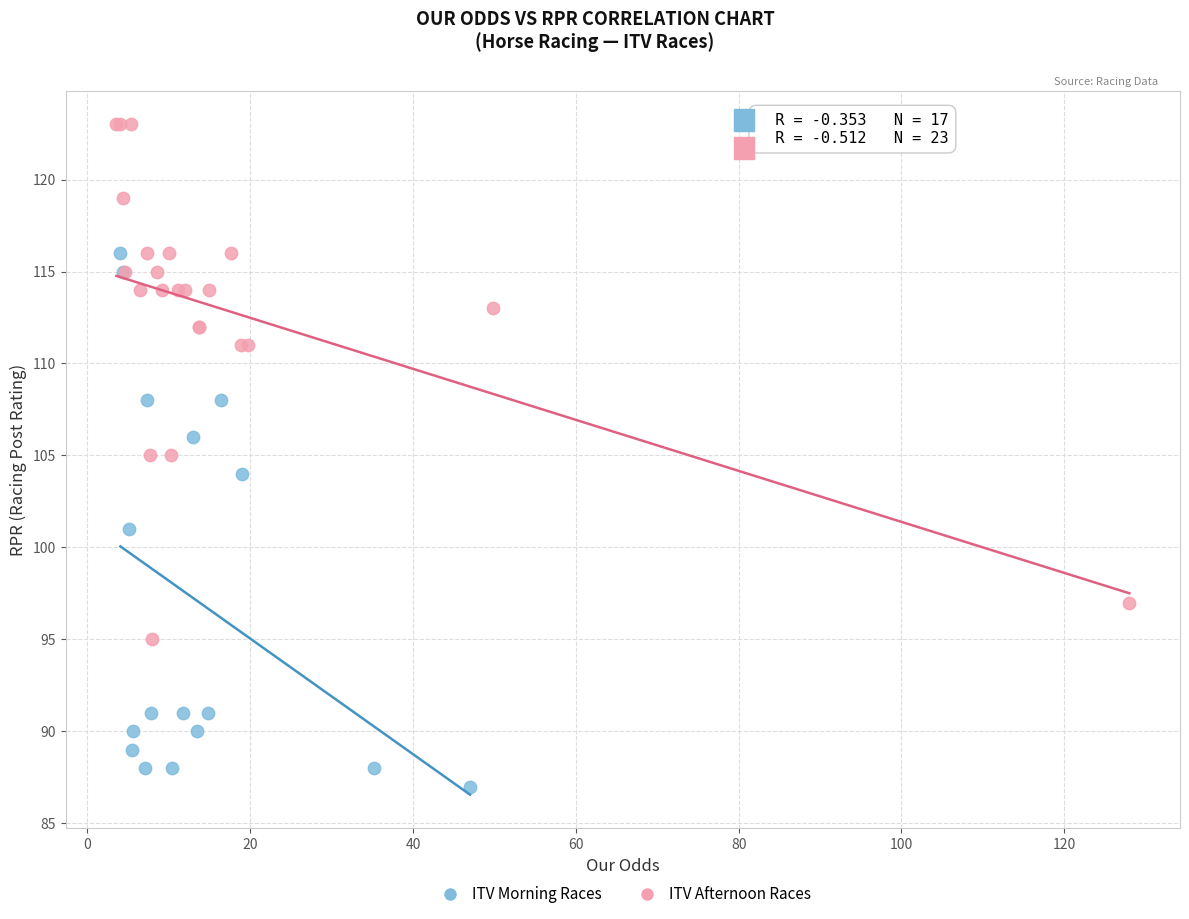

Which series contains the lowest Y value?

ITV Morning Races